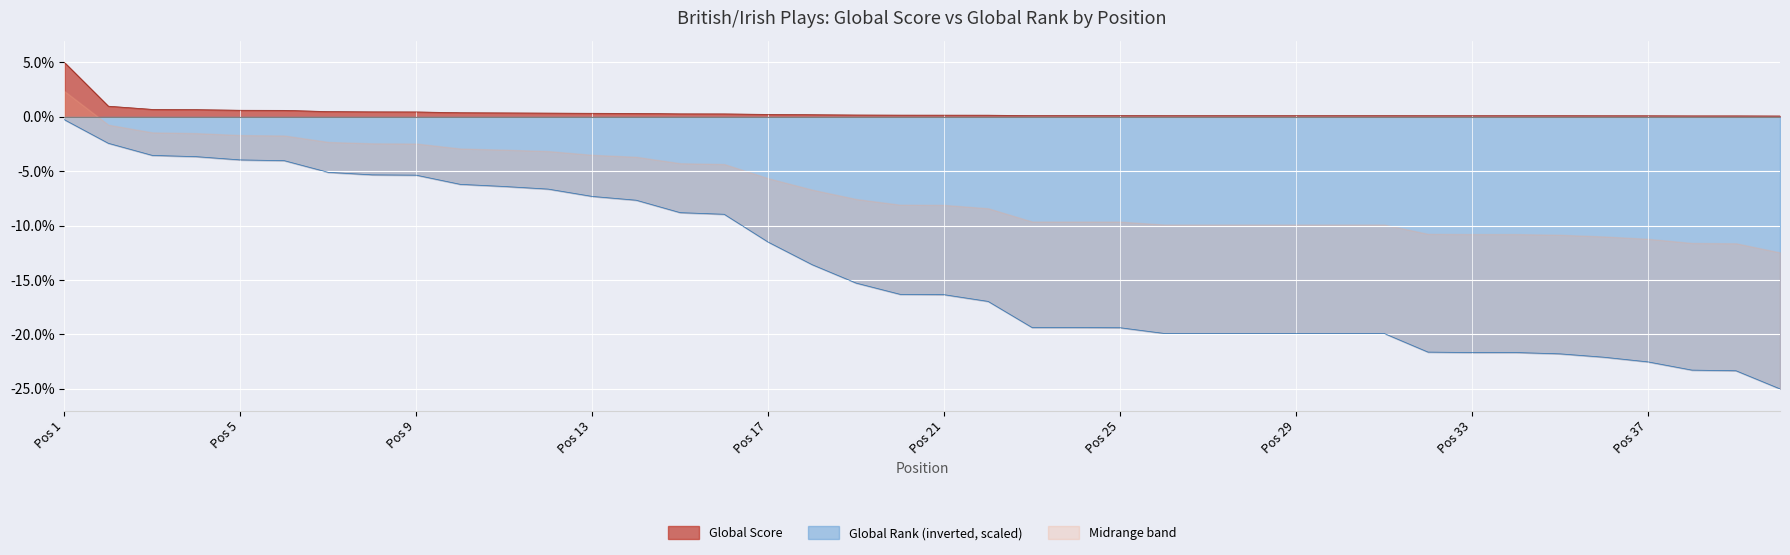

At which label does Global Rank (inverted, scaled) reach its peak?

Pos 1